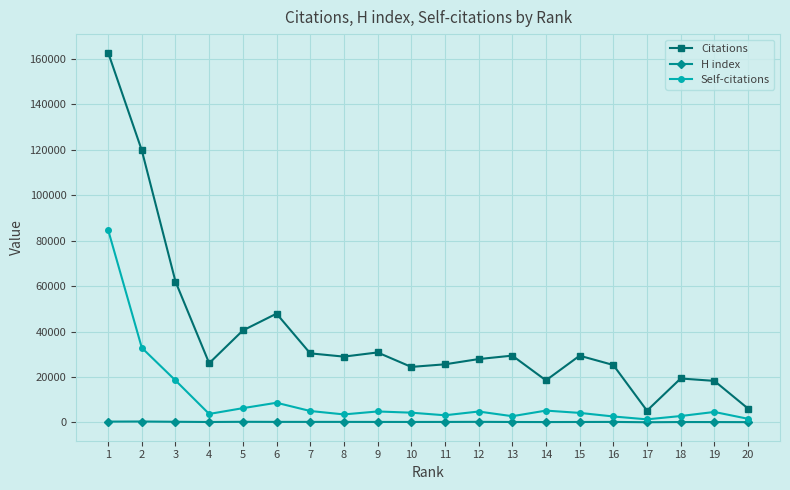

List the series in order of their overall mean, highest first.

Citations, Self-citations, H index